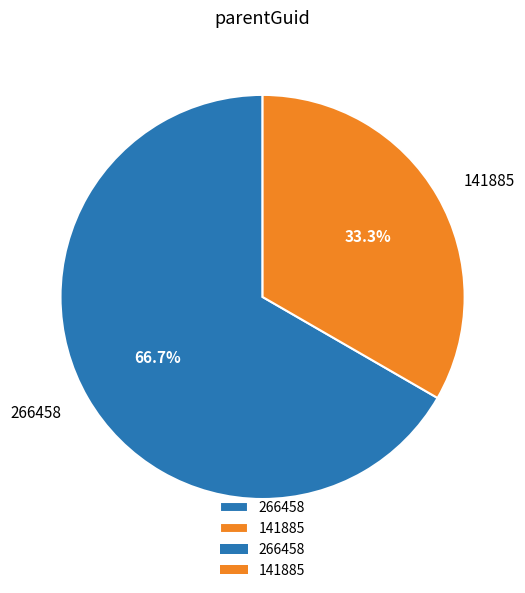

How many segments does this pie chart have?

2